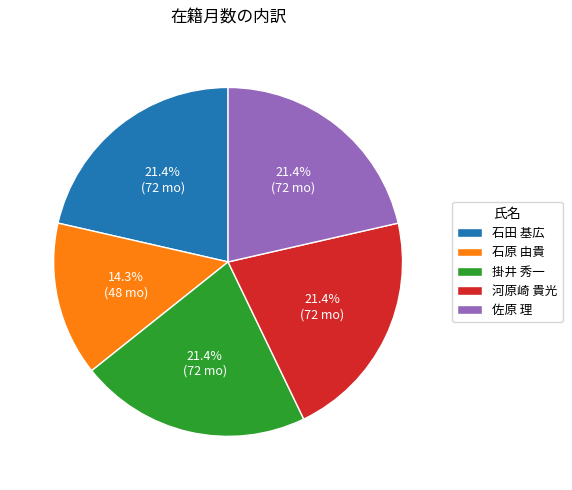

What percentage is NOT represented by 掛井 秀一?

78.6%